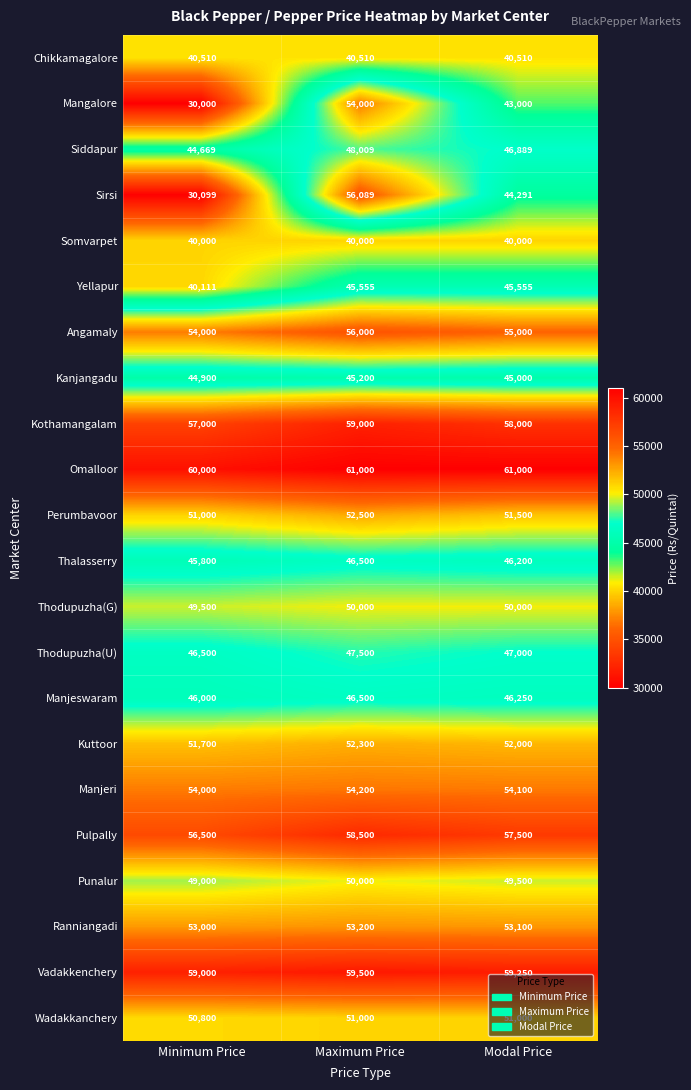

Which series has the largest range (max minus min)?

Sirsi